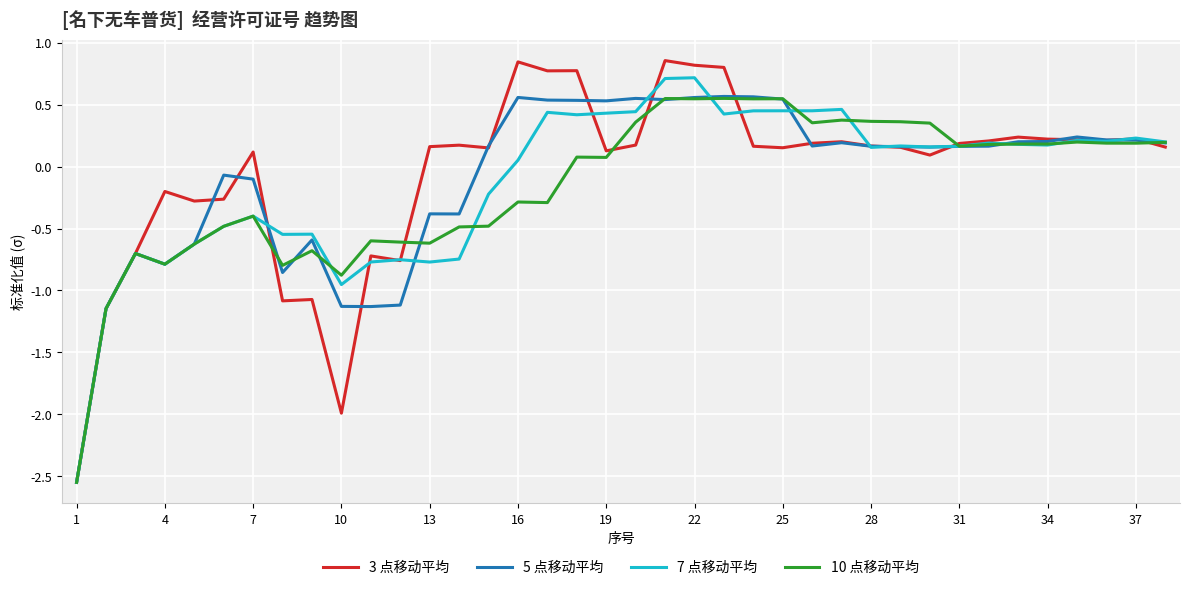

Which series has the largest range (max minus min)?

3 点移动平均